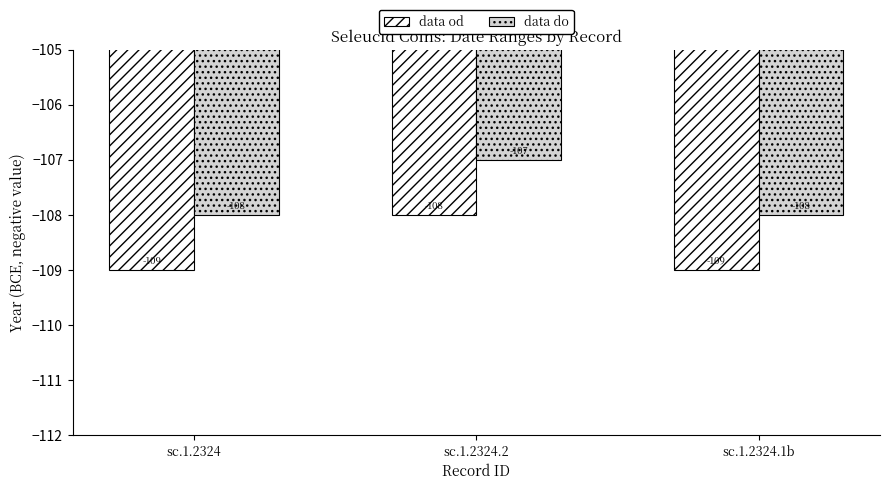

The value of data od at sc.1.2324 is -64. True or false?

False